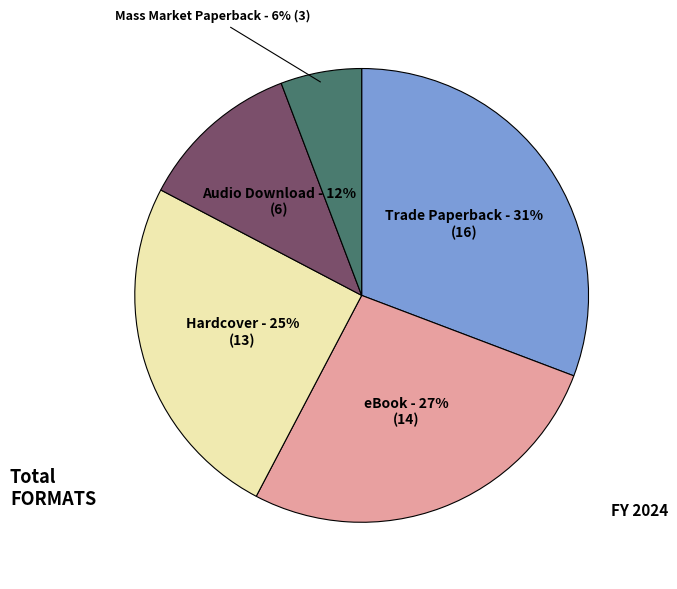

Is there any slice that represents more than half of the pie?

No